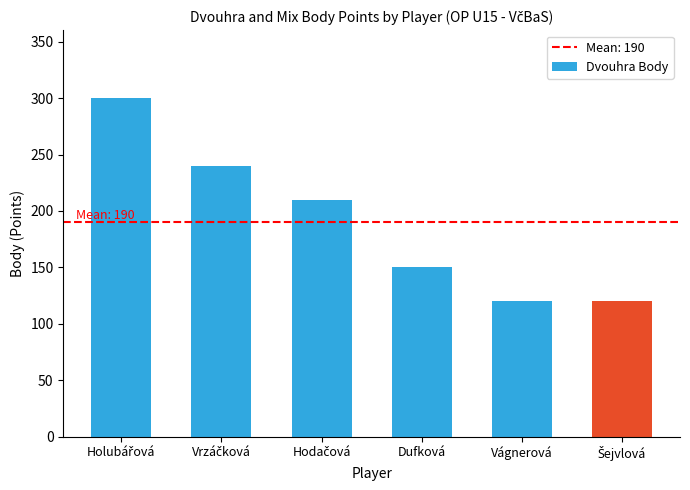

How many data points does each series have?

6